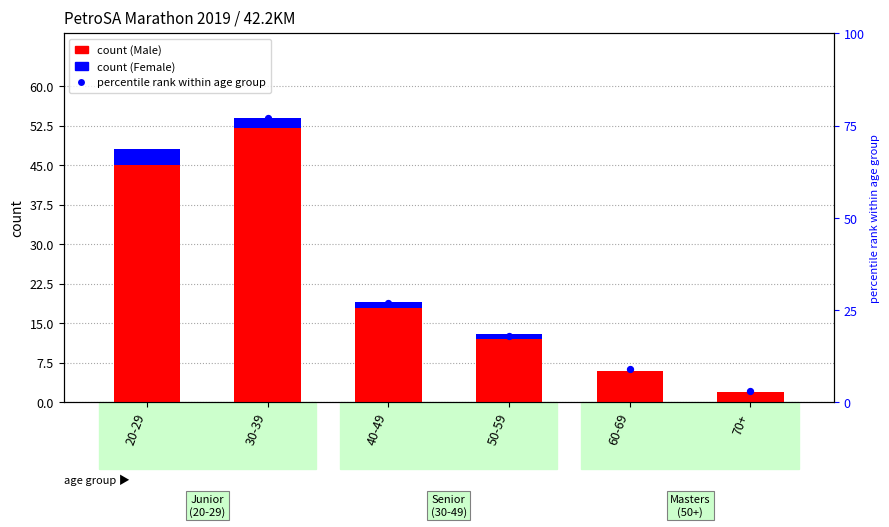

Which series has the largest total across all categories?

percentile rank within age group